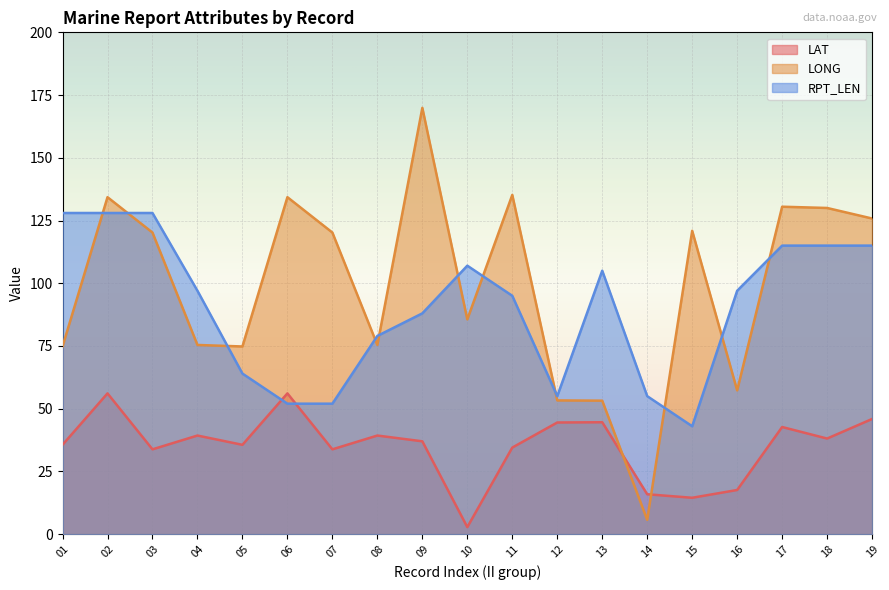

What is the value of the LONG point at the 15th from the left?

120.9